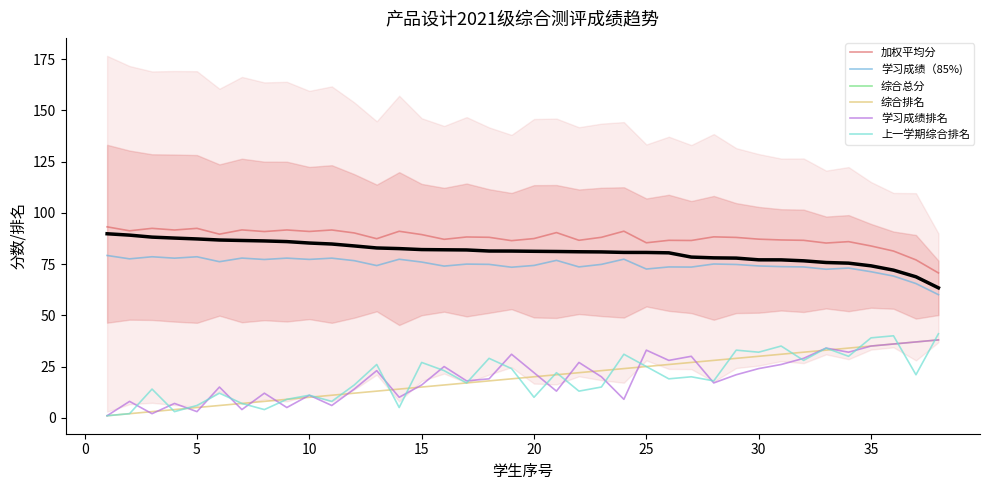

What is the average value of the 学习成绩排名 series?

19.5